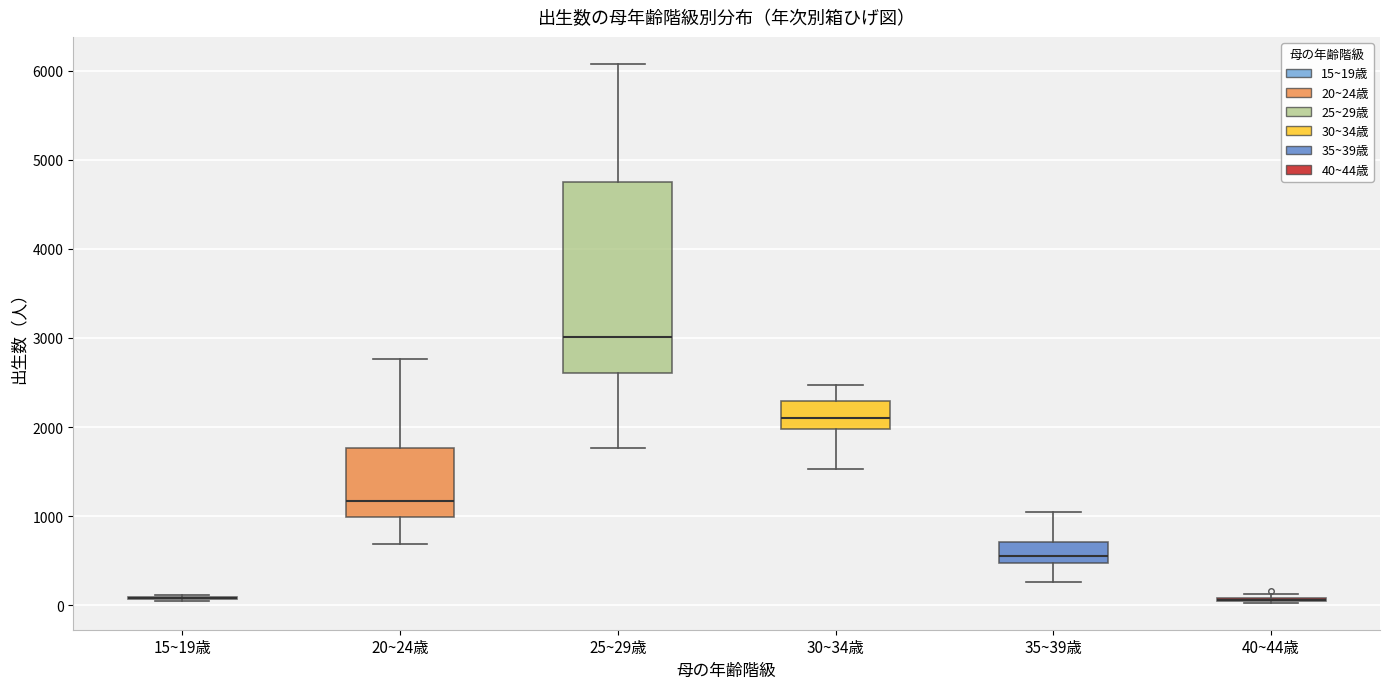

Where is the upper edge of the box for 40~44歳 on the y-axis? The values are not printed on the chart, so give them approximately, as read against the axis.

100